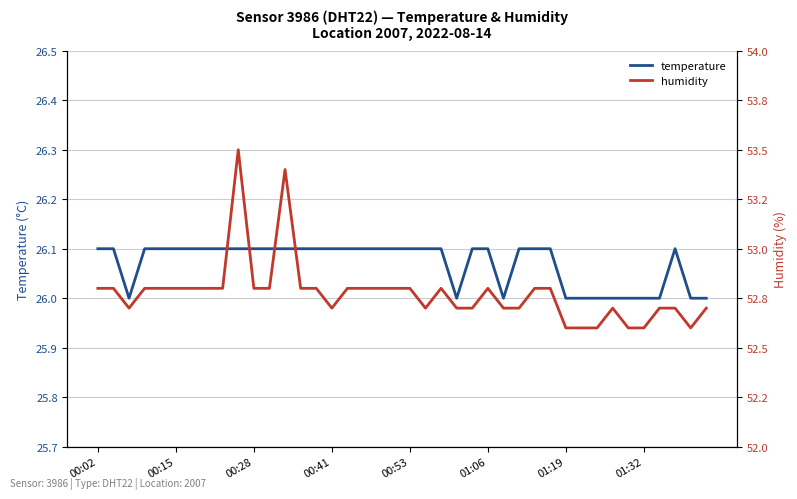

The value of temperature at 36 is 26.0. True or false?

True